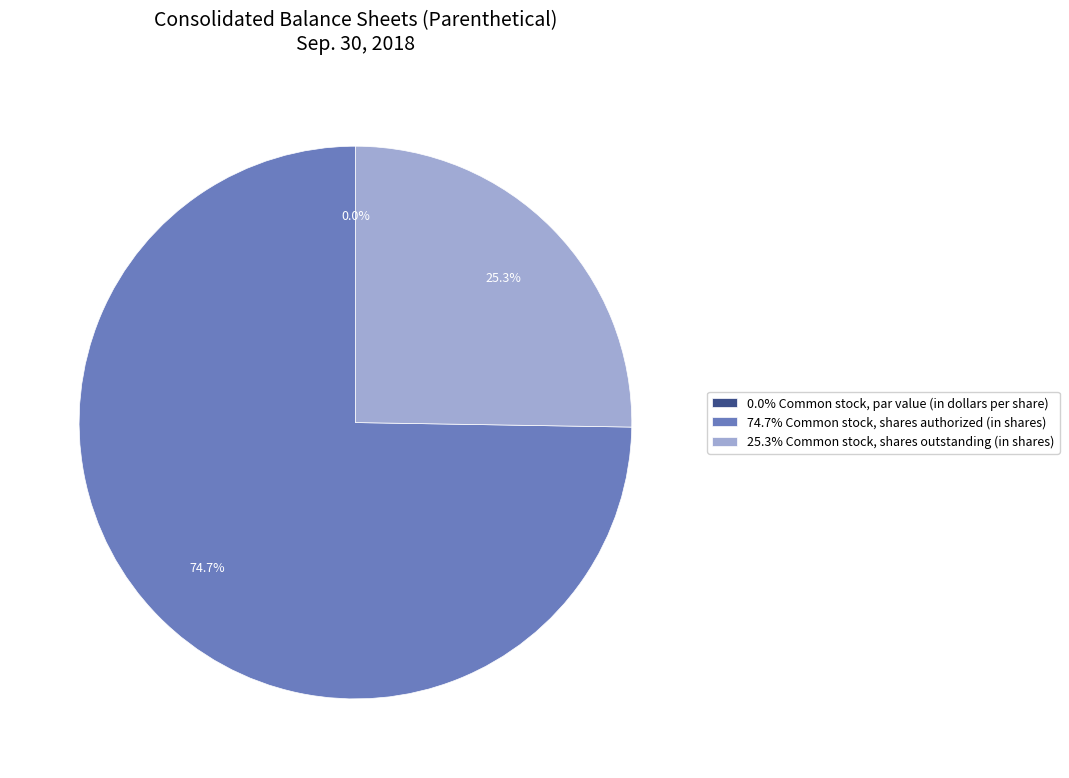

Rank the categories by value from lowest to highest.

Common stock, par value (in dollars per share), Common stock, shares outstanding (in shares), Common stock, shares authorized (in shares)